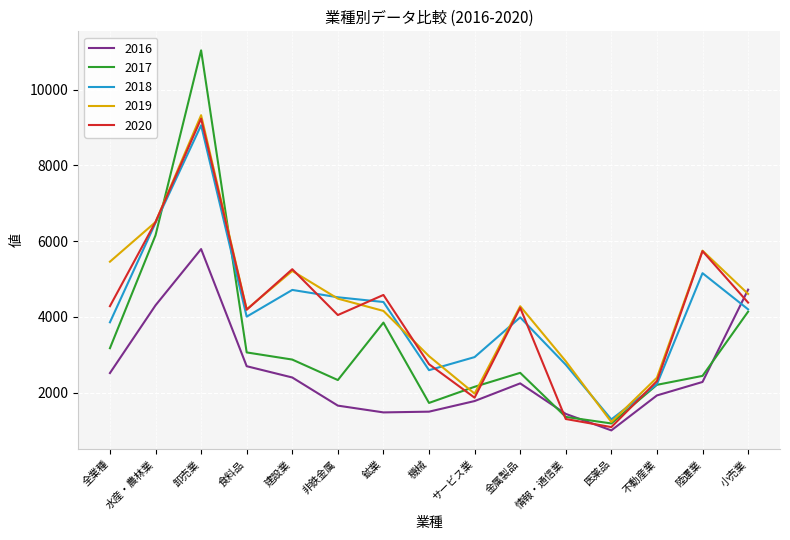

At which category is the sum across all series the highest?

卸売業